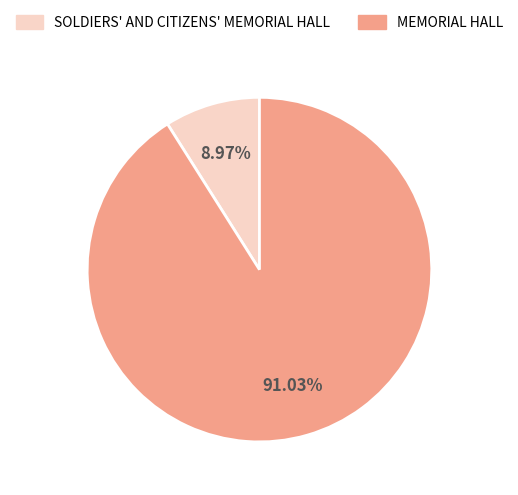

How many slices are in this pie chart?

2